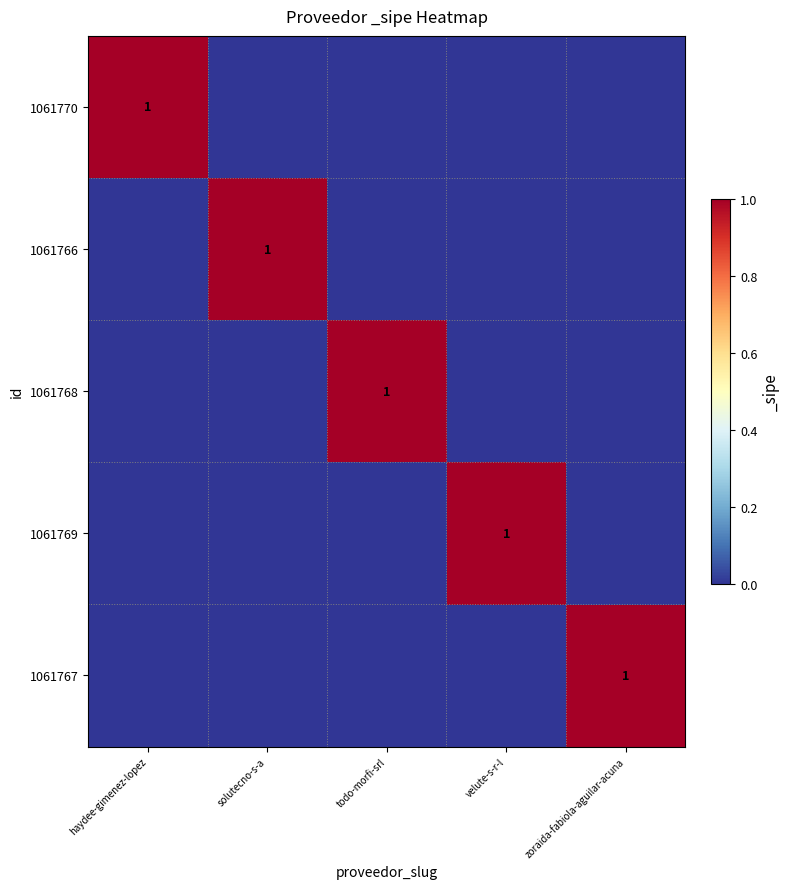

Between zoraida-fabiola-aguilar-acuna and todo-morfi-srl, which is larger?

zoraida-fabiola-aguilar-acuna